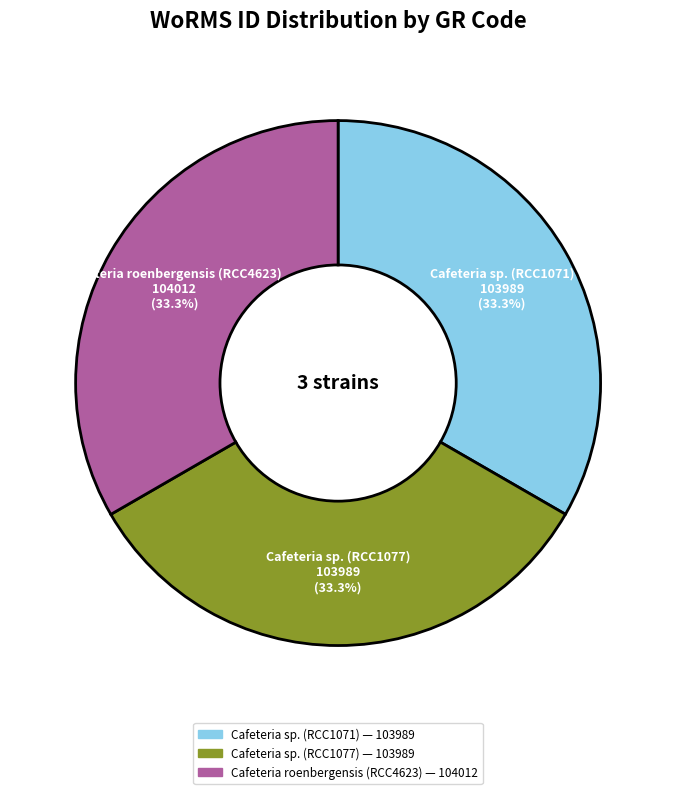

True or false: Cafeteria sp. (RCC1071) accounts for 33% of the total.

True